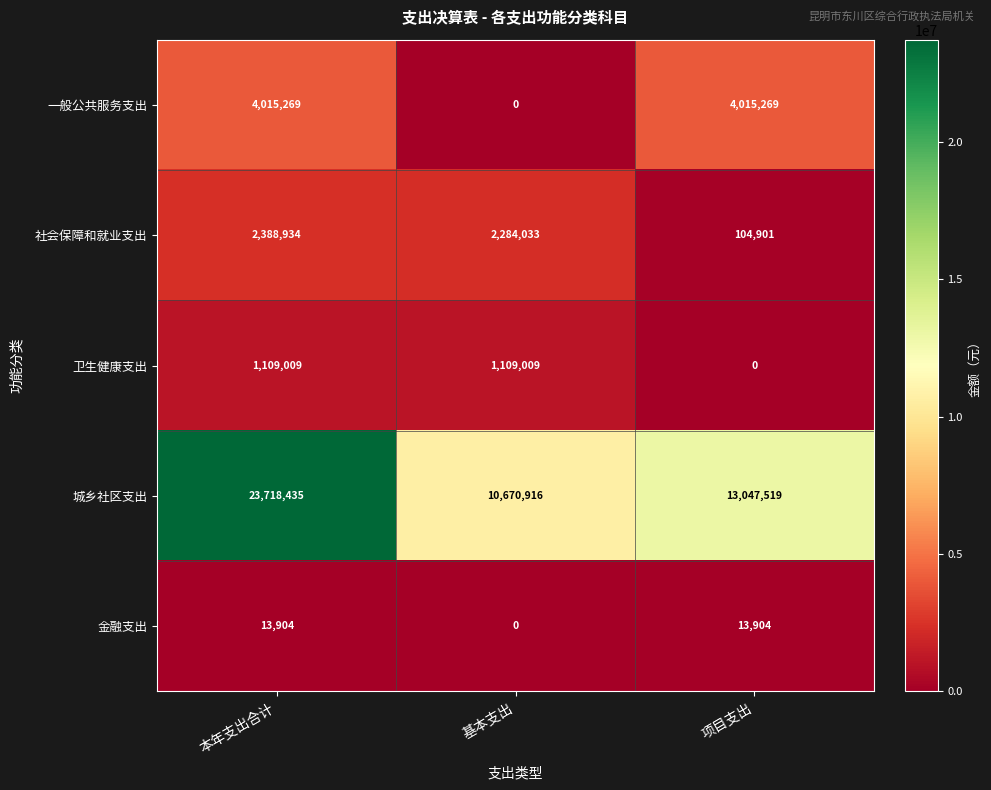

Is it true that 社会保障和就业支出 equals 27888 at 项目支出?

False